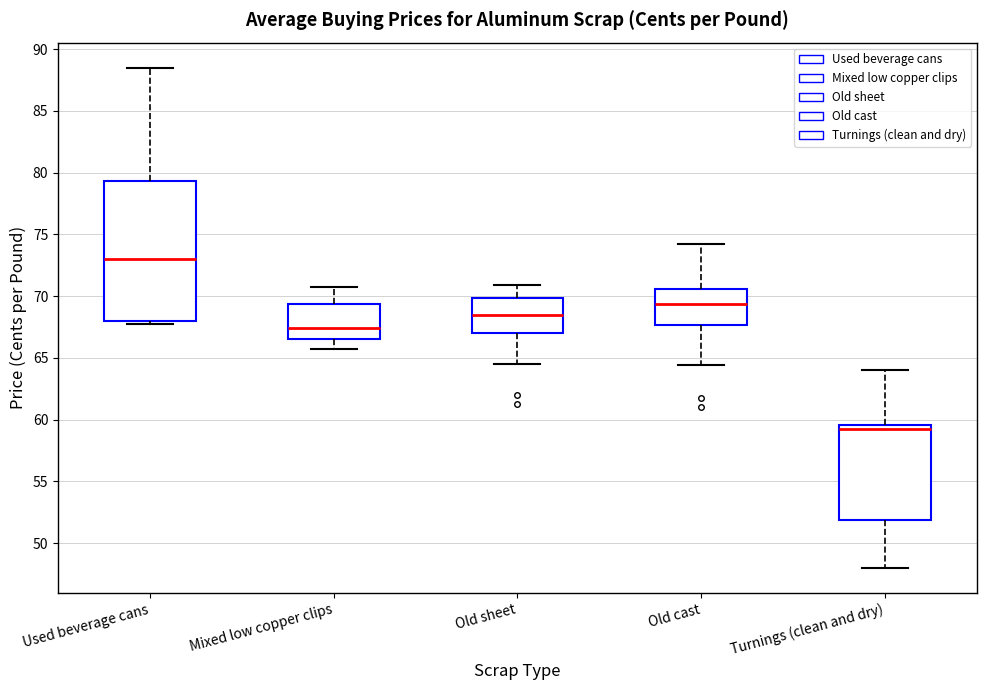

Which box has the lowest median line?

Turnings (clean and dry)